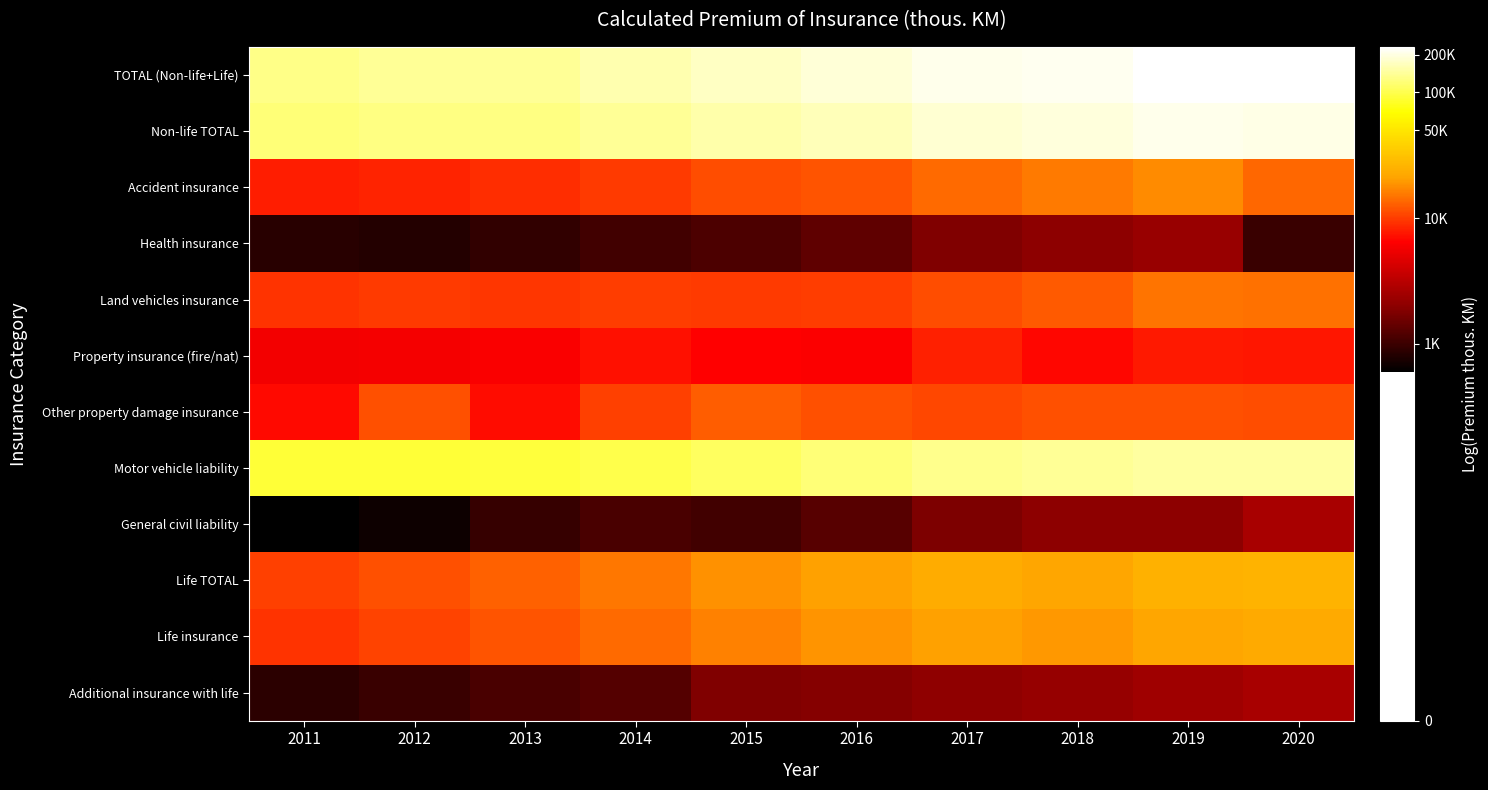

At how many categories does at least one series exceed 8?

10